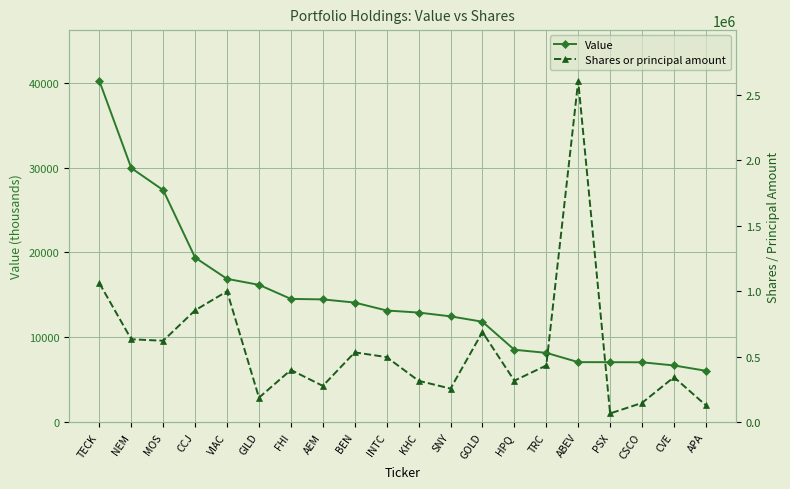

What position from the left is PSX?

17